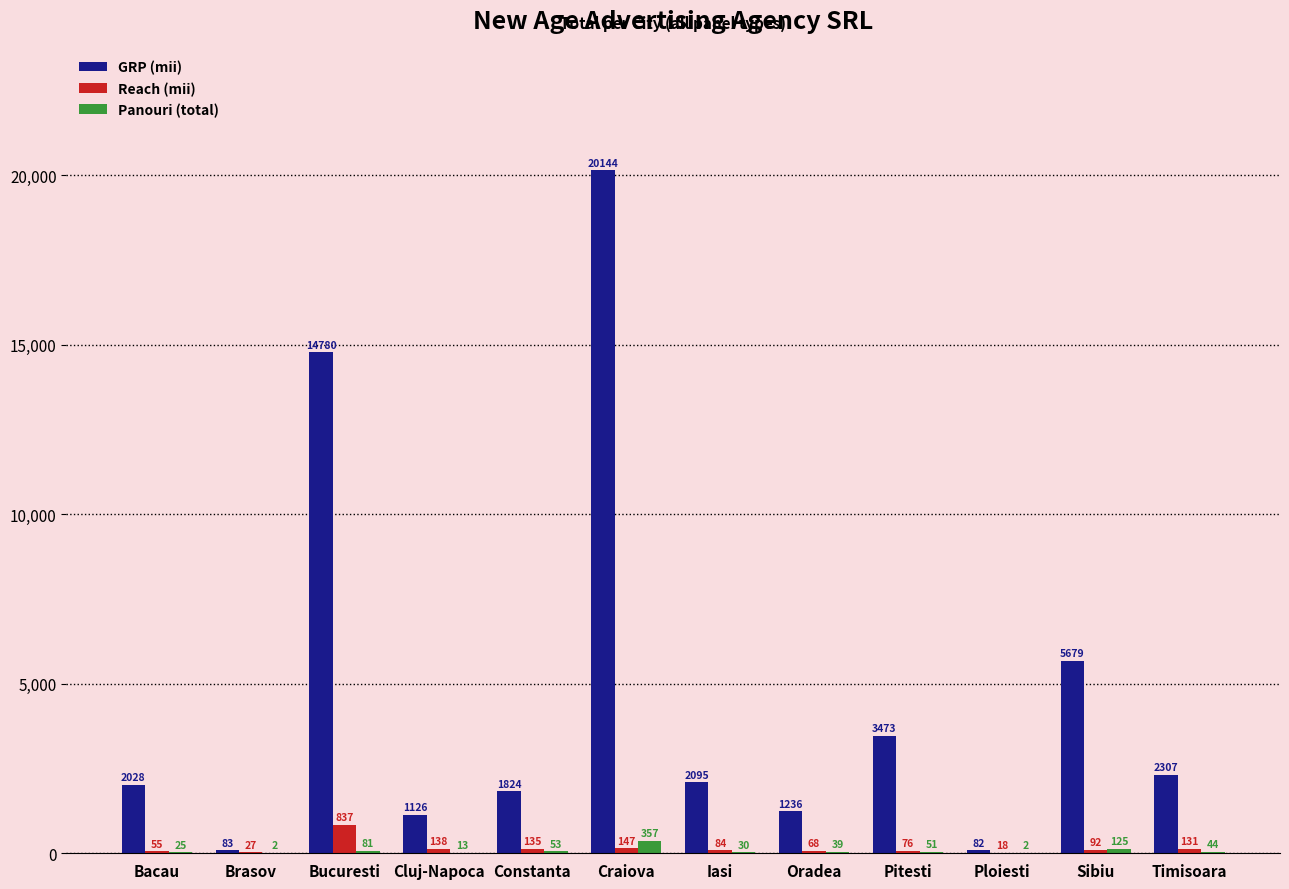

True or false: Reach (mii) has a value of 27 at Brasov.

True